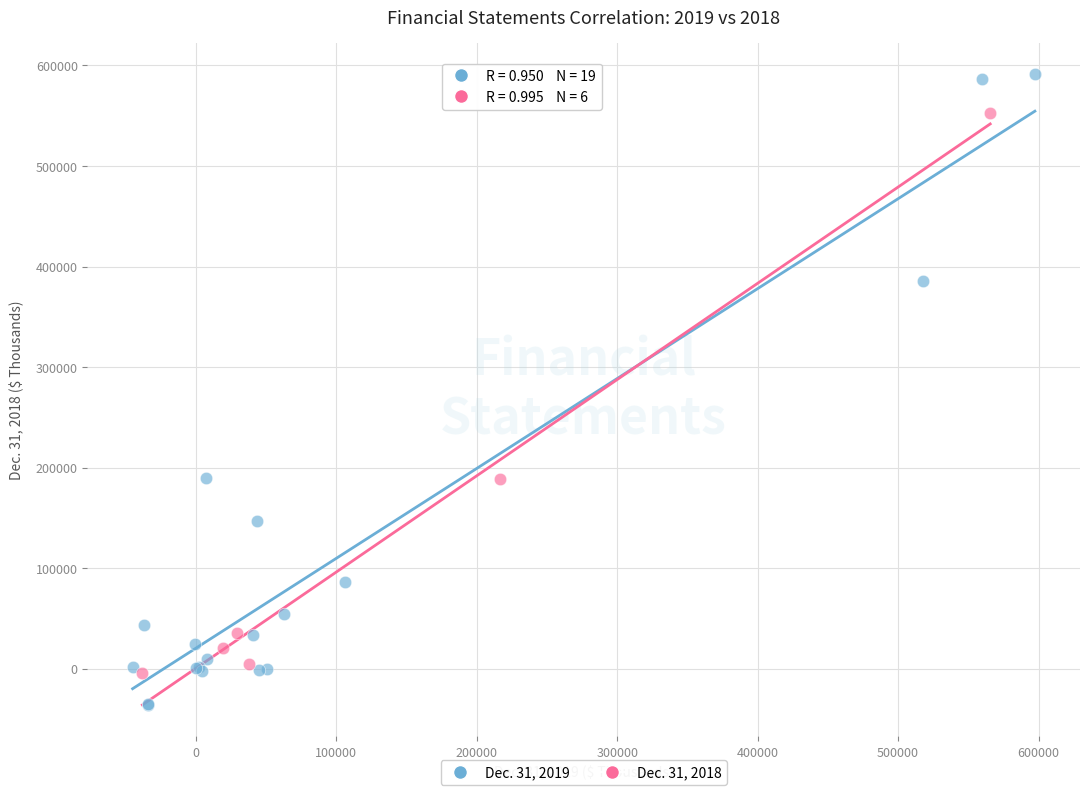

Which series reaches the maximum Y coordinate?

Dec. 31, 2019